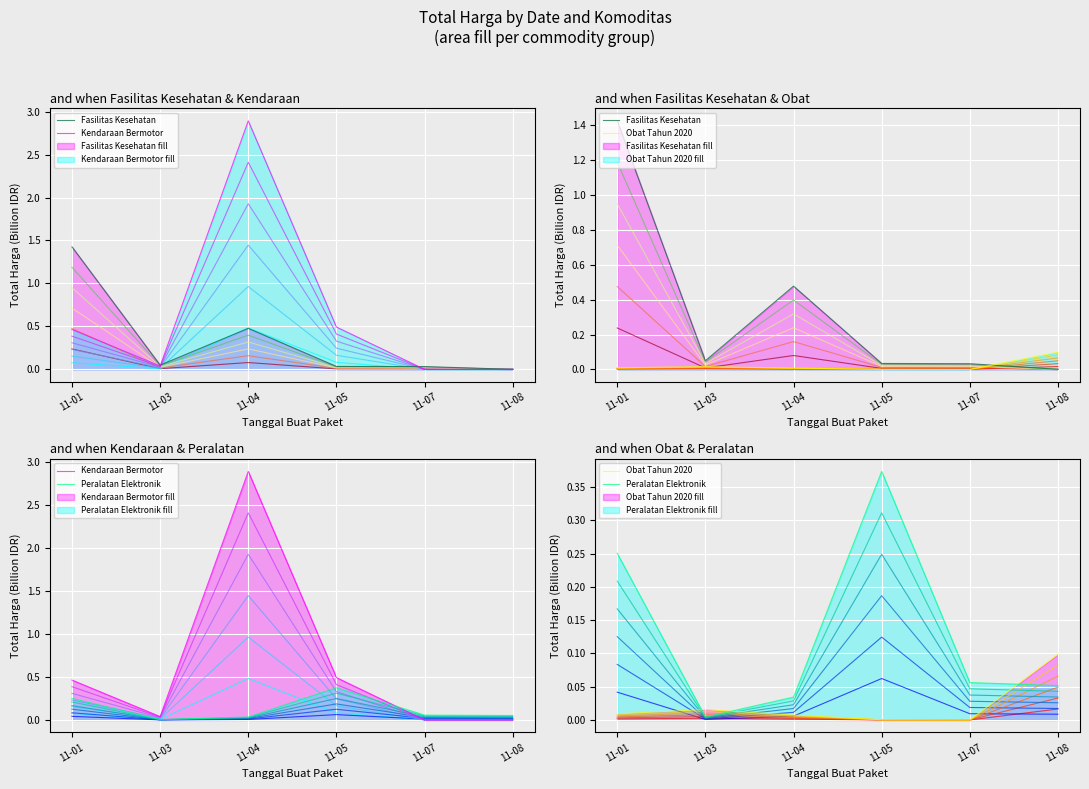

How many lines are shown in the chart?

4